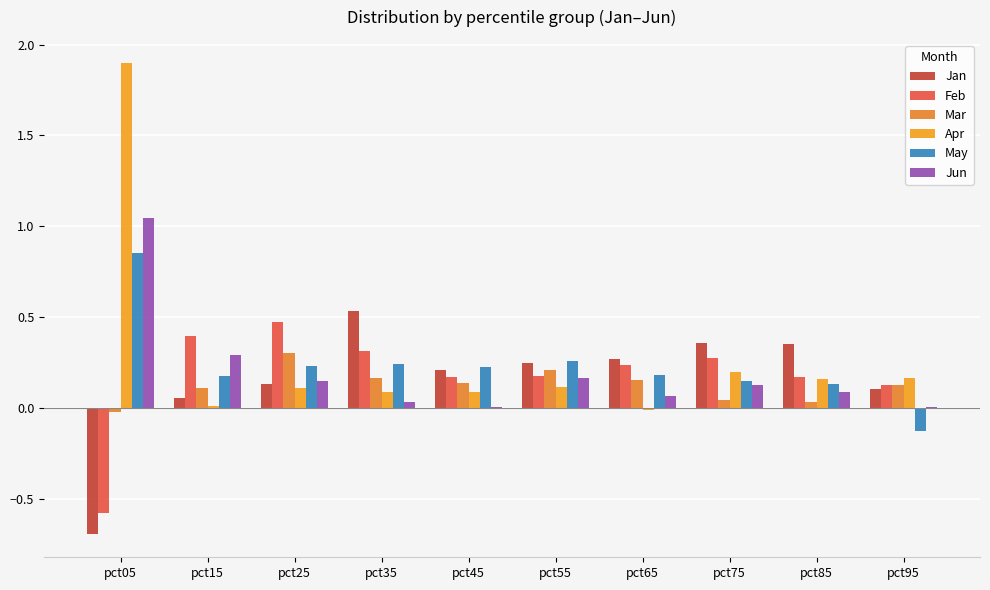

At how many categories does at least one series exceed 0?

10